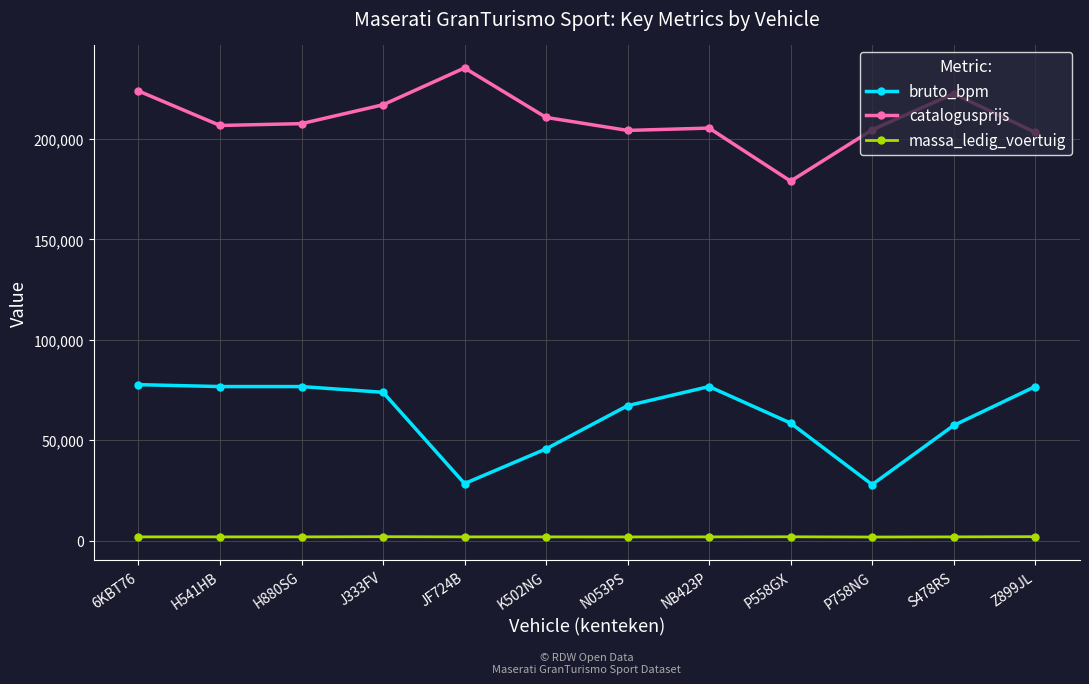

What is the label of the 11th point from the left?

S478RS